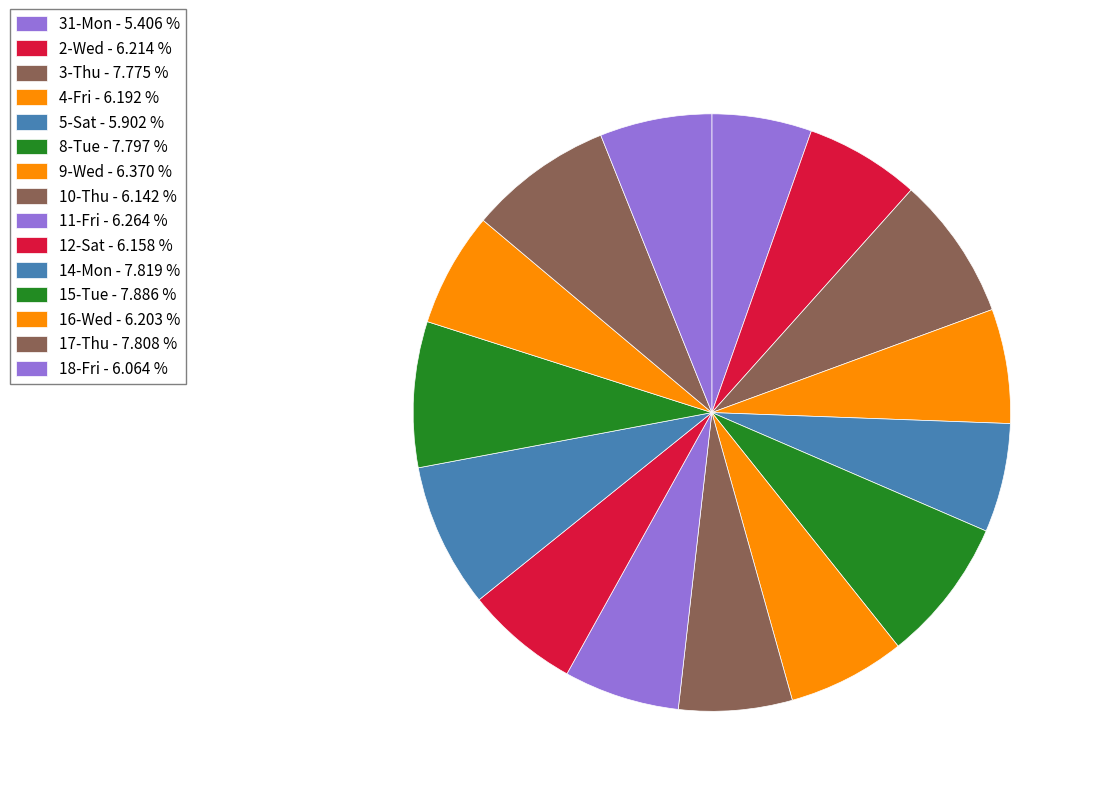

To the nearest percent, what portion does 9-Wed represent?

6%